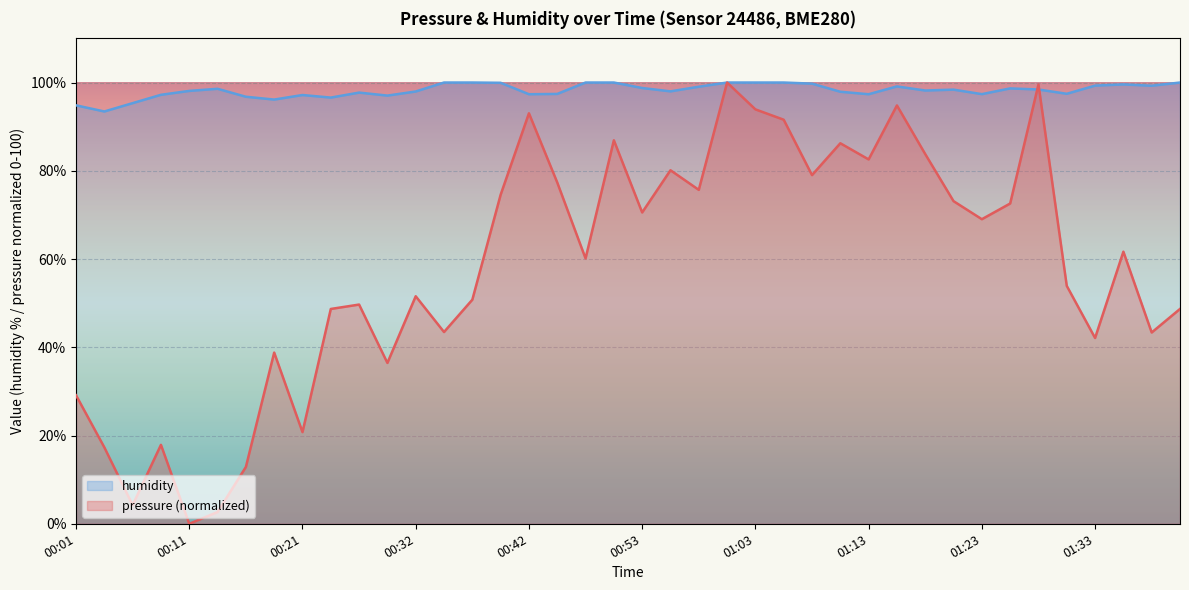

What is the value of the pressure point at the 19th from the left?

60.1